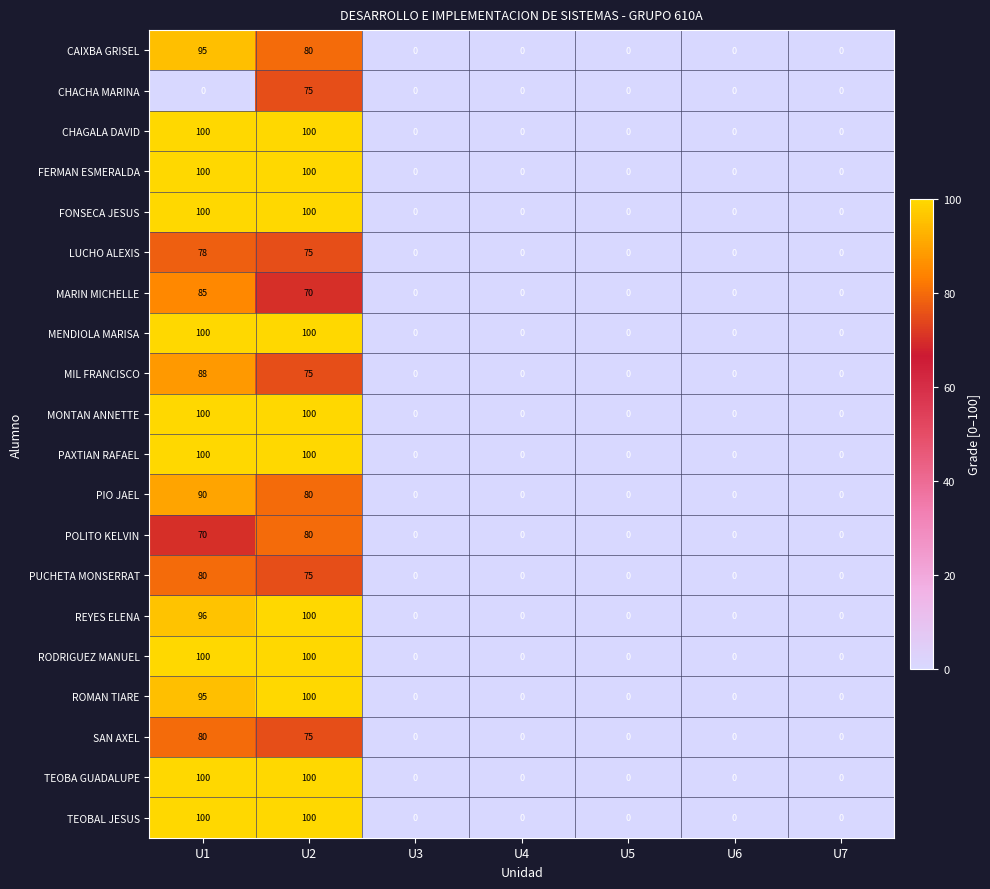

Is the value of MIL FRANCISCO at U4 greater than the value of TEOBAL JESUS at U1?

No